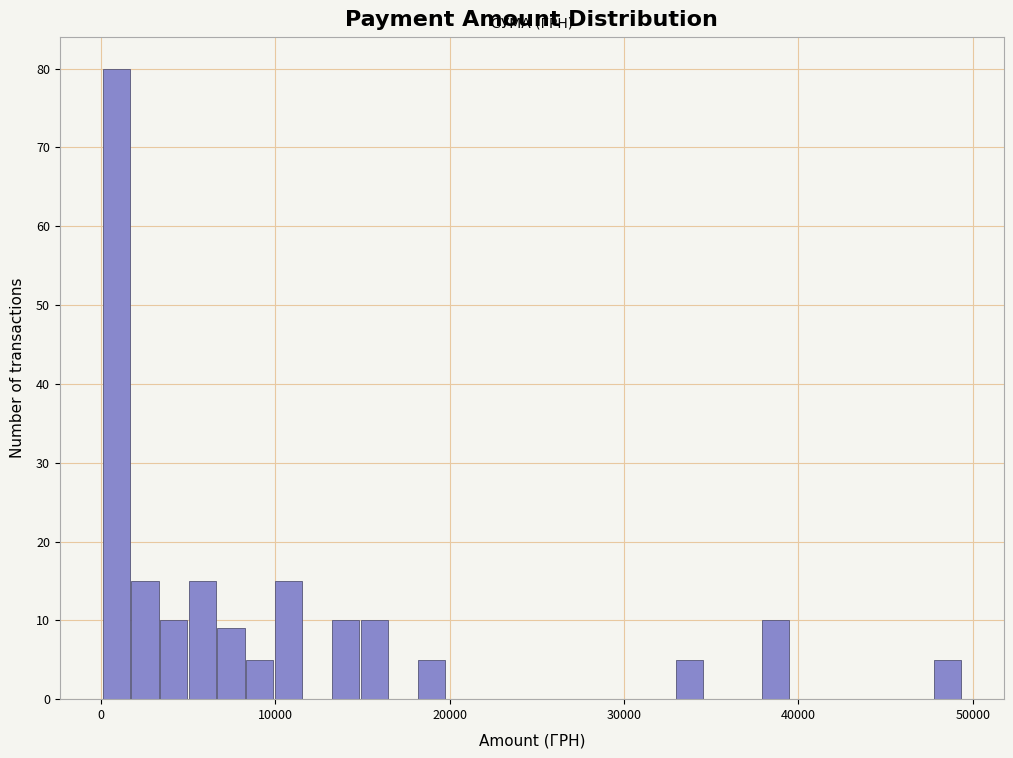

Around what value on the x-axis is the tallest bar? Give the approximate position of its centre, as read against the axis.

1000